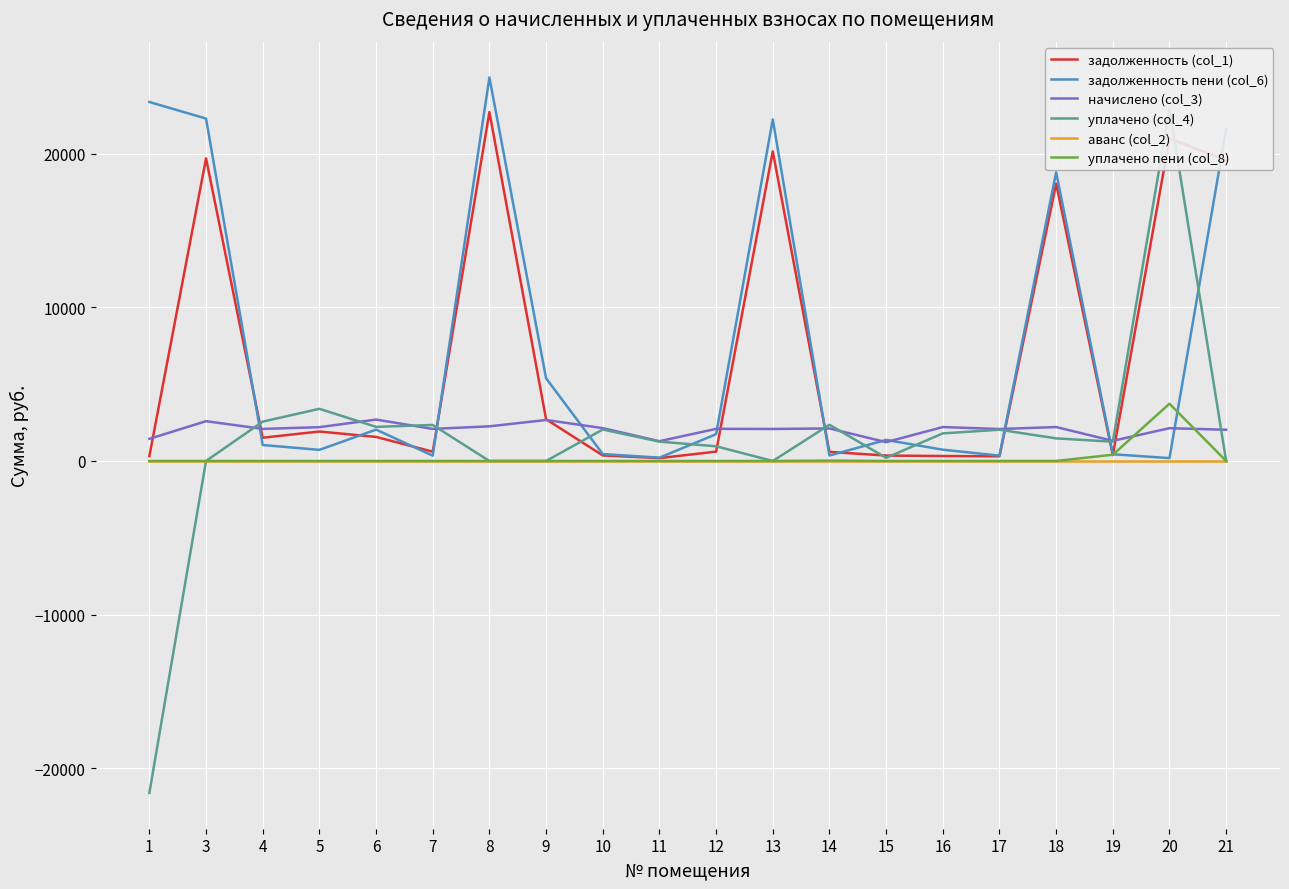

What is the value of the уплачено (col_4) point at the 13th from the left?

2356.2